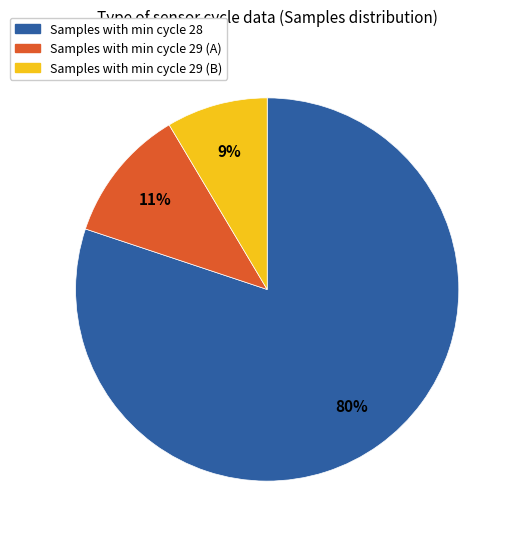

Does any single category account for the majority?

Yes